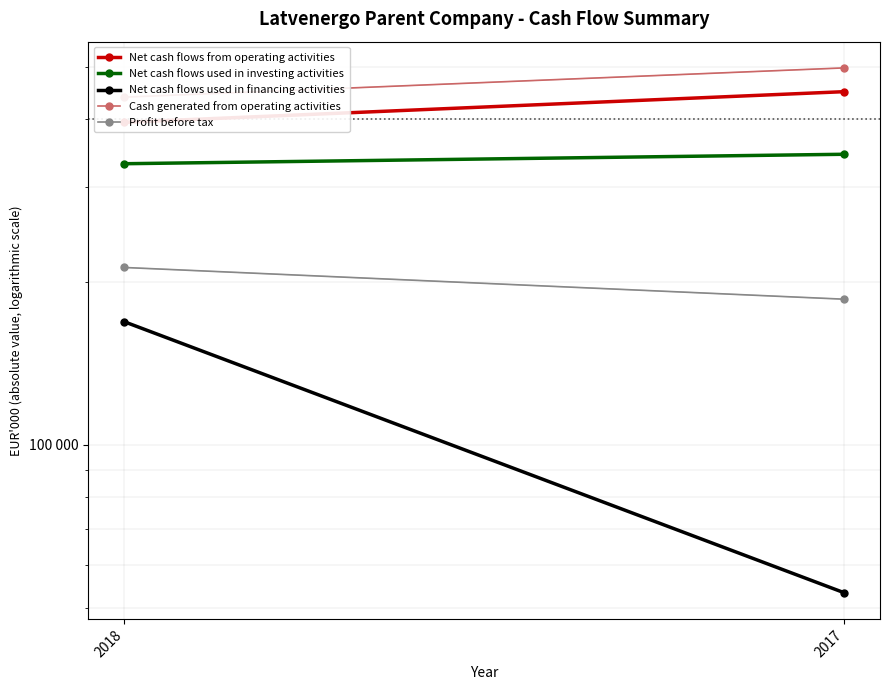

What value does the Cash generated from operating activities series have at 2018, to the nearest 50?

439000